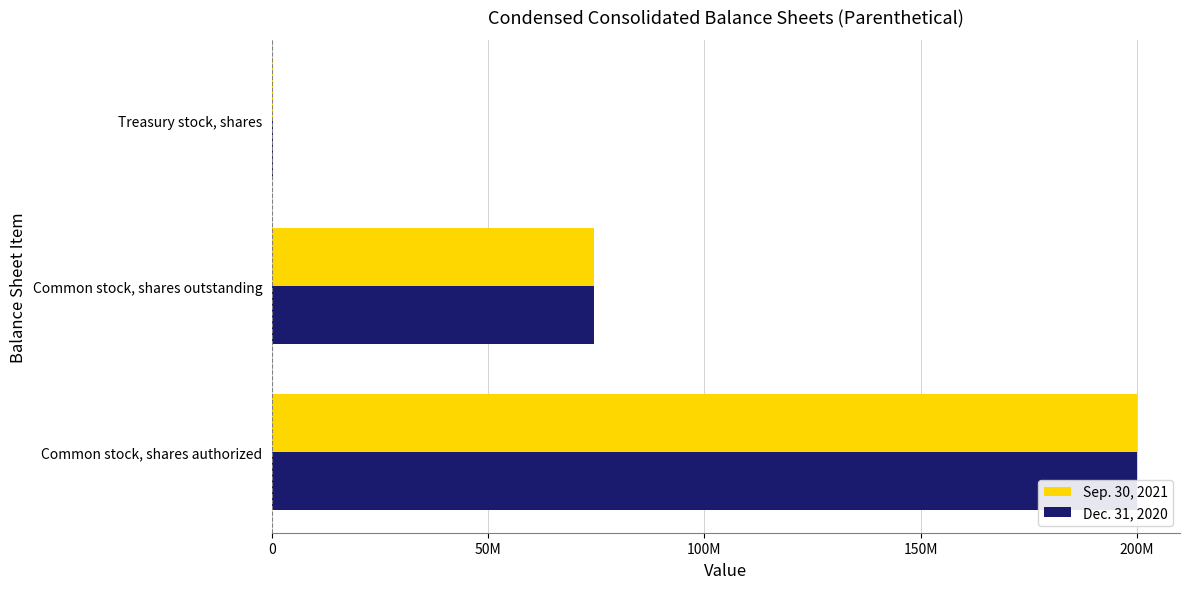

The Sep. 30, 2021 series shows 37396821 at Common stock, shares outstanding. True or false?

False